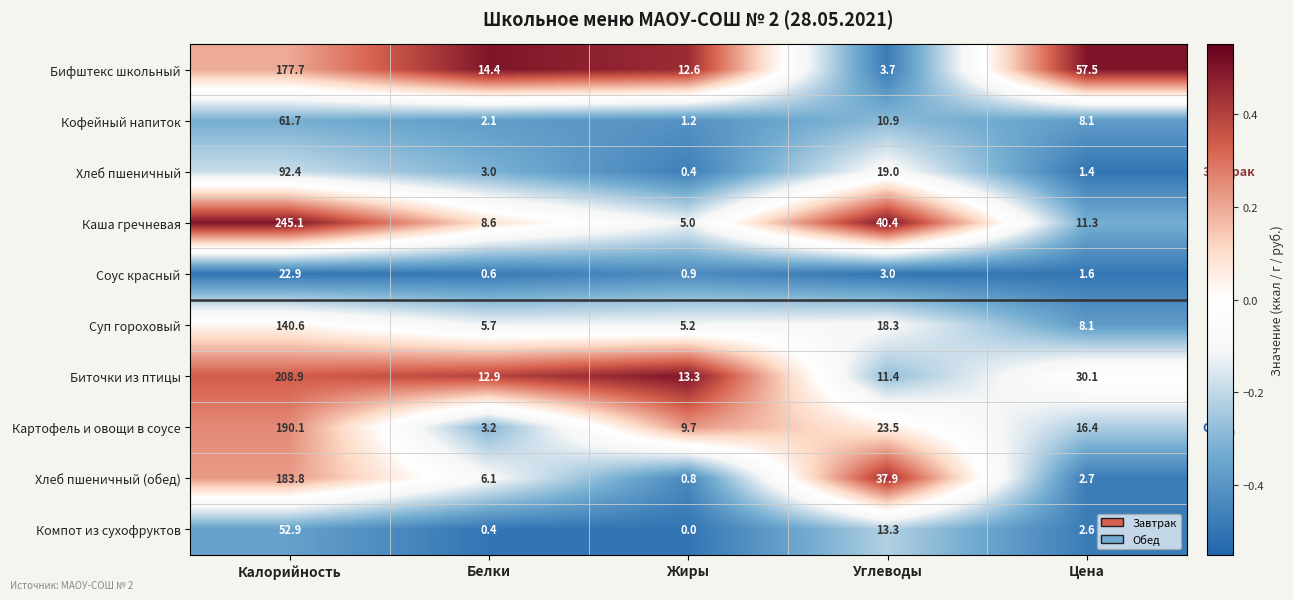

The Картофель и овощи в соусе series shows 337.2 at Калорийность. True or false?

False